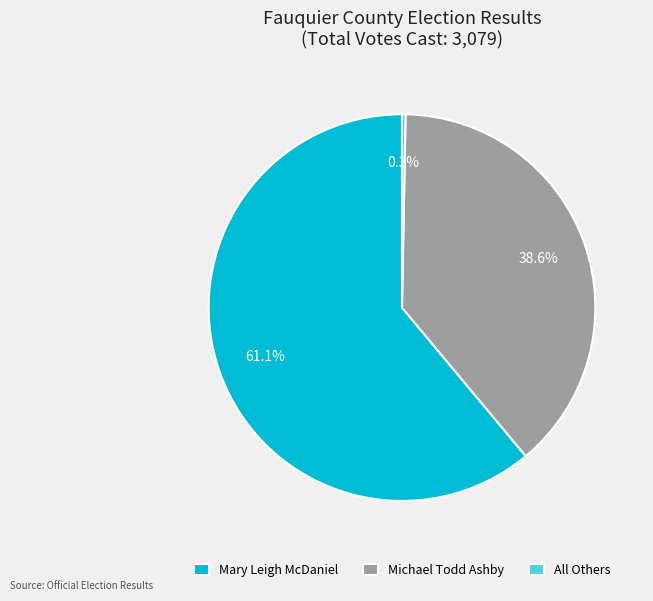

Which slice represents more than half of the pie?

Mary Leigh McDaniel